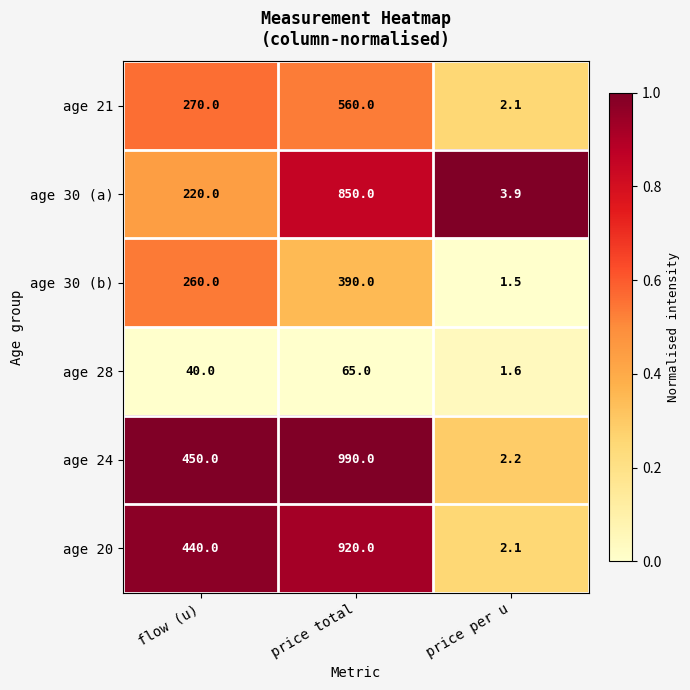

At which label is age 24 closest to 496?

flow (u)